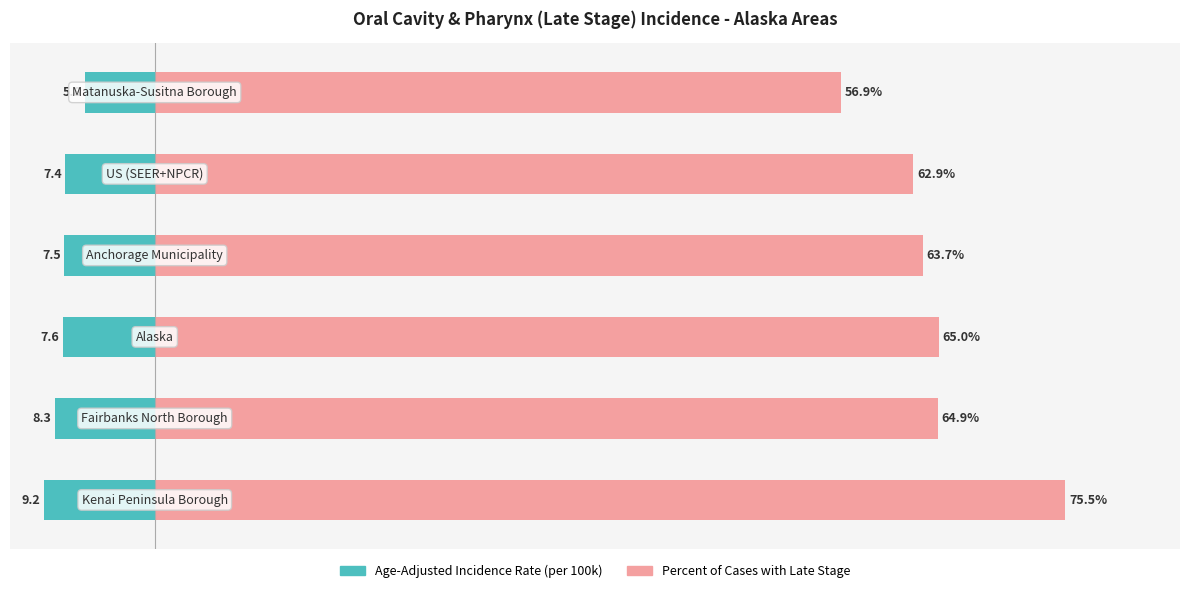

What is the sum of all Age-Adjusted Incidence Rate values?

-45.8